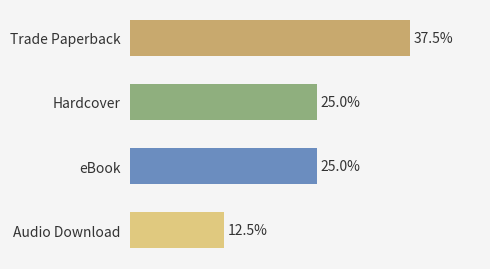

What is the value of the 3rd bar from the left?

25.0